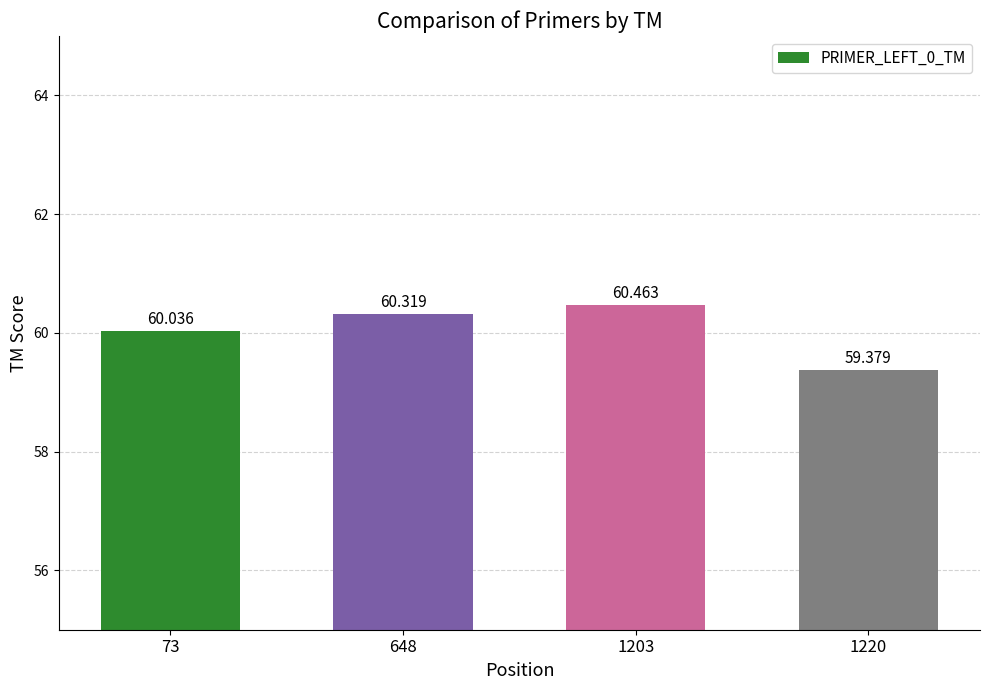

The value at 648 is 60.3. True or false?

True